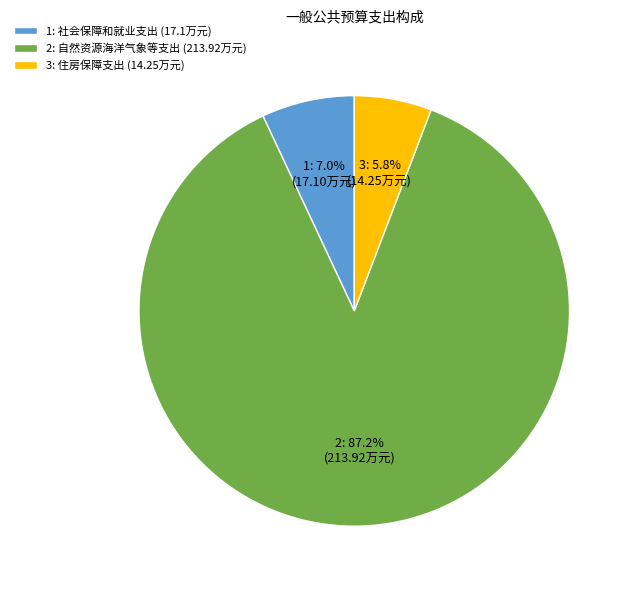

Which slice represents more than half of the pie?

2: 自然资源海洋气象等支出 (213.92万元)